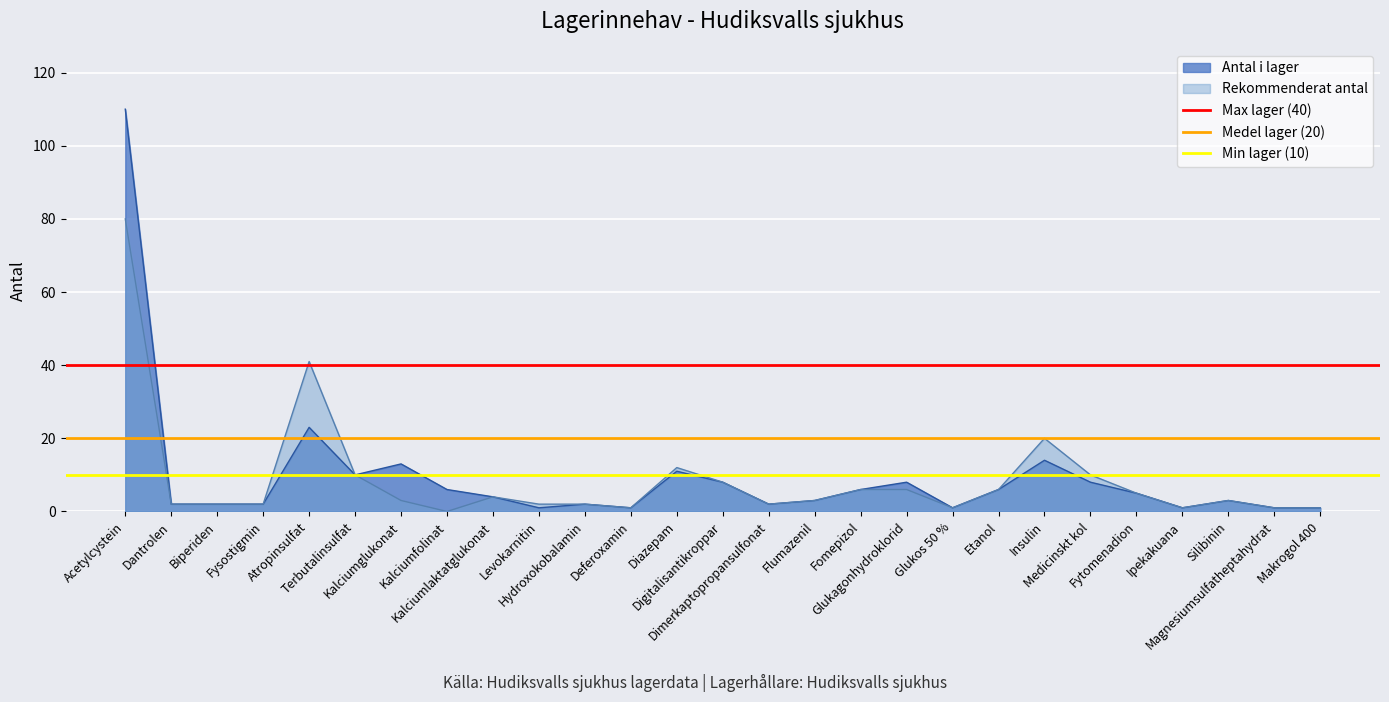

What is the maximum value for Rekommenderat antal?

80